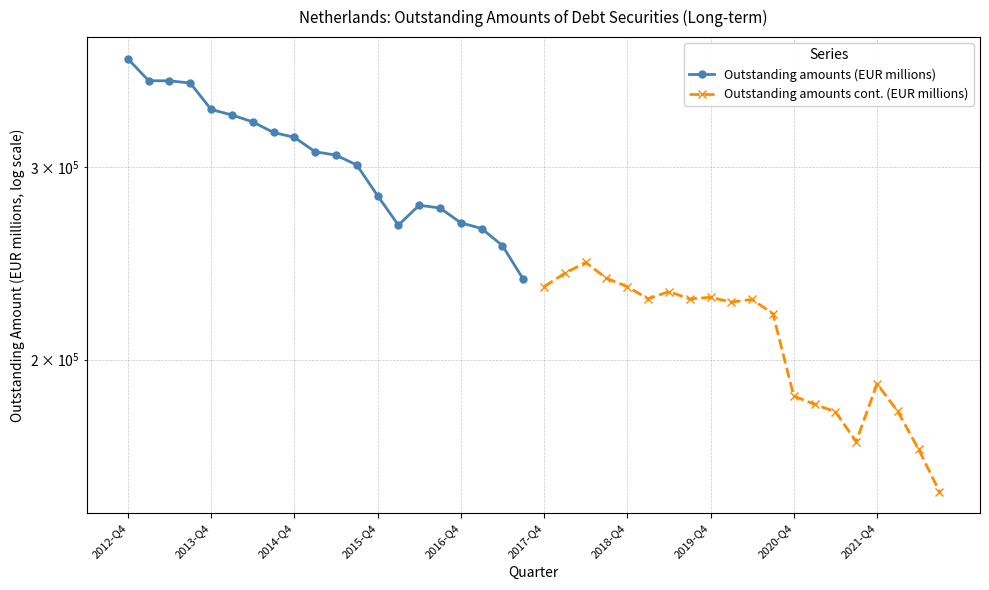

What are all the series names shown in the legend?

Outstanding amounts (EUR millions), Outstanding amounts cont. (EUR millions)